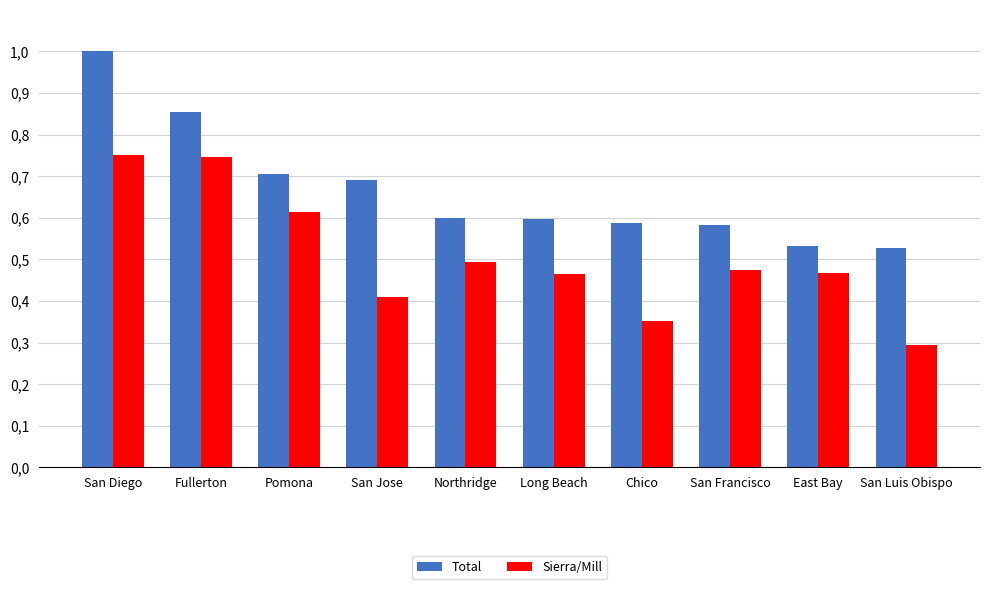

What is the difference between the highest and lowest values at Fullerton?

0.1